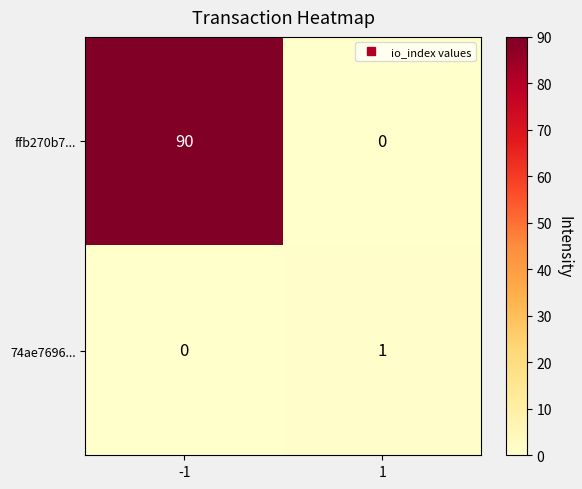

Rank the series by their average value, from highest to lowest.

ffb270b7..., 74ae7696...